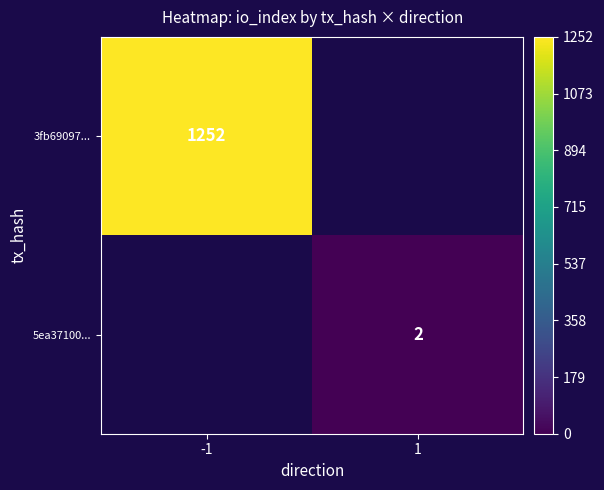

Is it true that 5ea37100... equals 2 at 1?

True